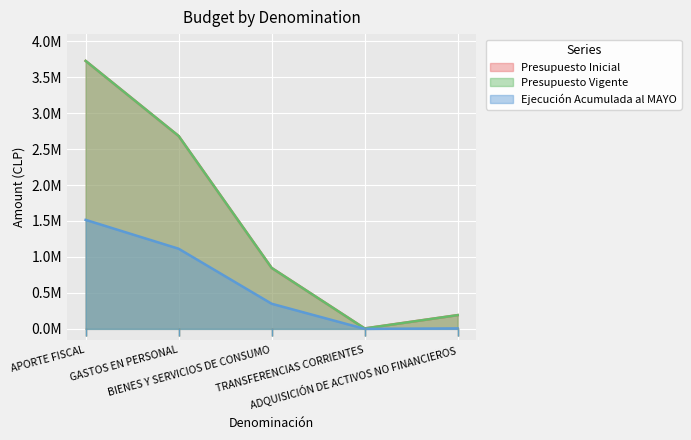

Reading left to right, transcribe all the data shown in this chart.

Presupuesto Inicial: APORTE FISCAL=3726084	GASTOS EN PERSONAL=2681730	BIENES Y SERVICIOS DE CONSUMO=847230	TRANSFERENCIAS CORRIENTES=5869	ADQUISICIÓN DE ACTIVOS NO FINANCIEROS=191255
Presupuesto Vigente: APORTE FISCAL=3726084	GASTOS EN PERSONAL=2681730	BIENES Y SERVICIOS DE CONSUMO=847230	TRANSFERENCIAS CORRIENTES=5869	ADQUISICIÓN DE ACTIVOS NO FINANCIEROS=191255
Ejecución Acumulada al MAYO: APORTE FISCAL=1515670	GASTOS EN PERSONAL=1114359	BIENES Y SERVICIOS DE CONSUMO=349423	TRANSFERENCIAS CORRIENTES=0	ADQUISICIÓN DE ACTIVOS NO FINANCIEROS=6261